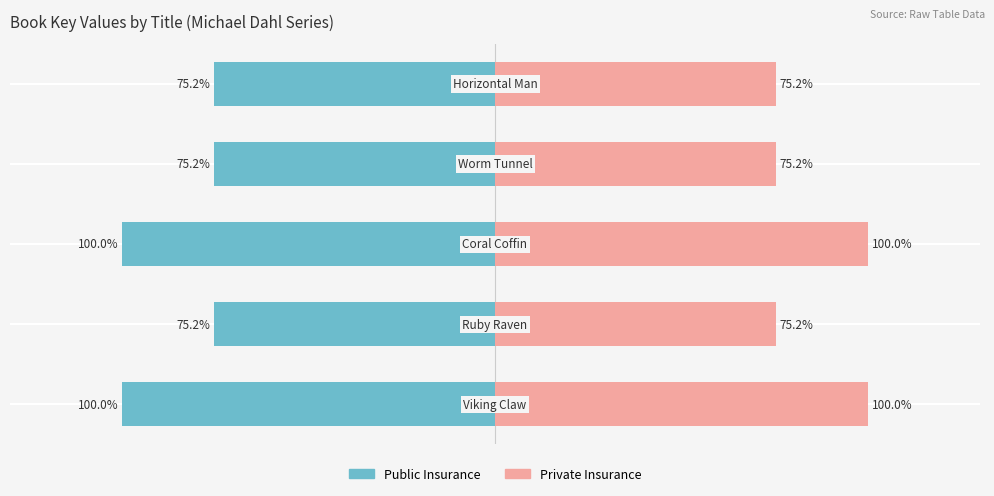

What is the value of the Private Insurance bar at the 2nd from the left?

75.2